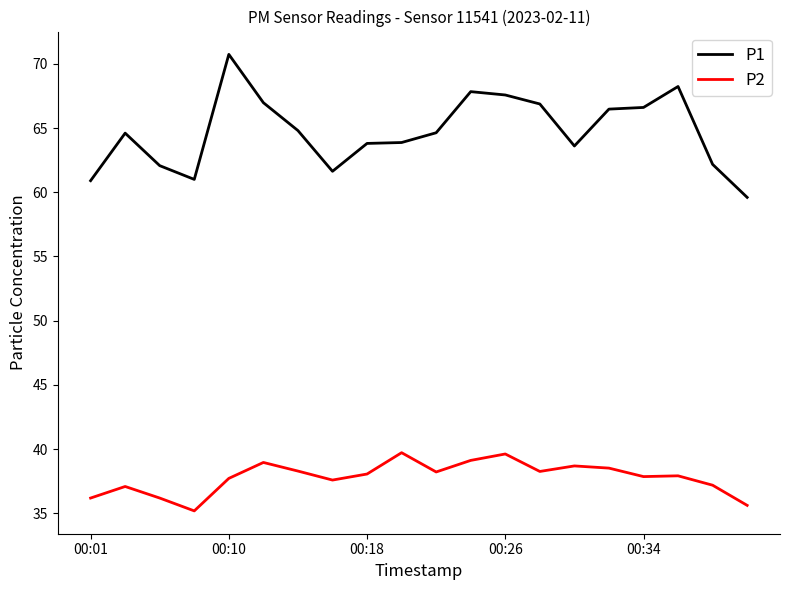

True or false: P1 and P2 intersect in this chart.

False